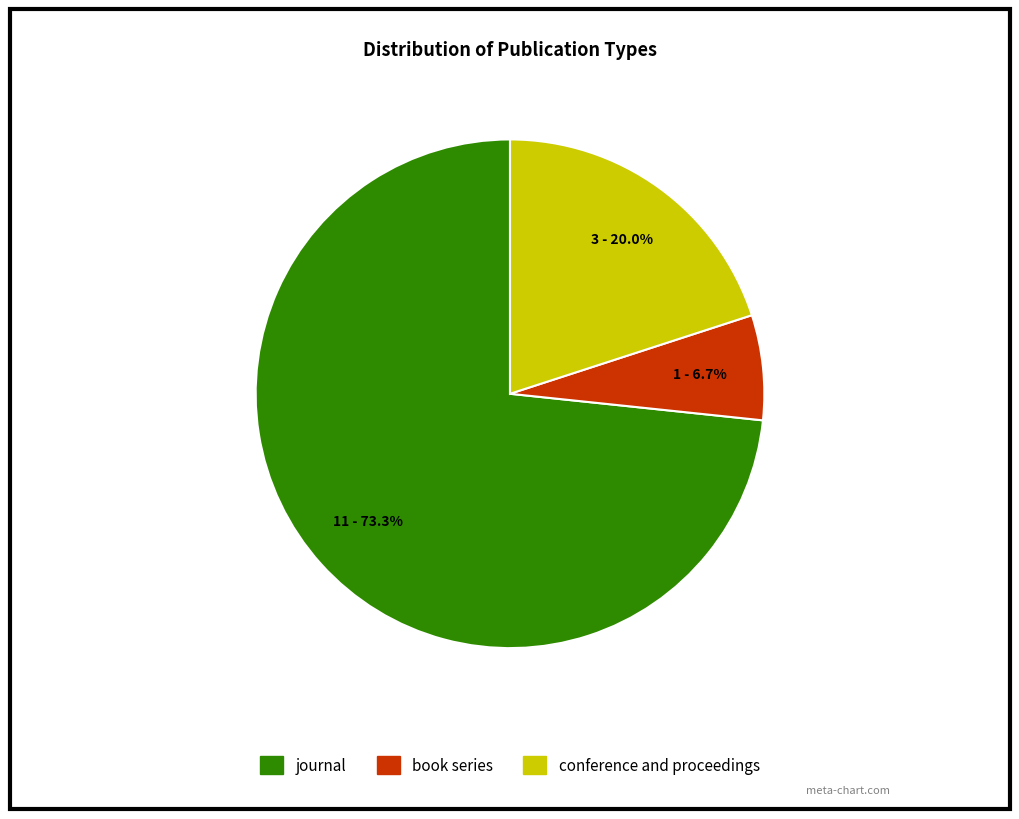

How many slices are in this pie chart?

3